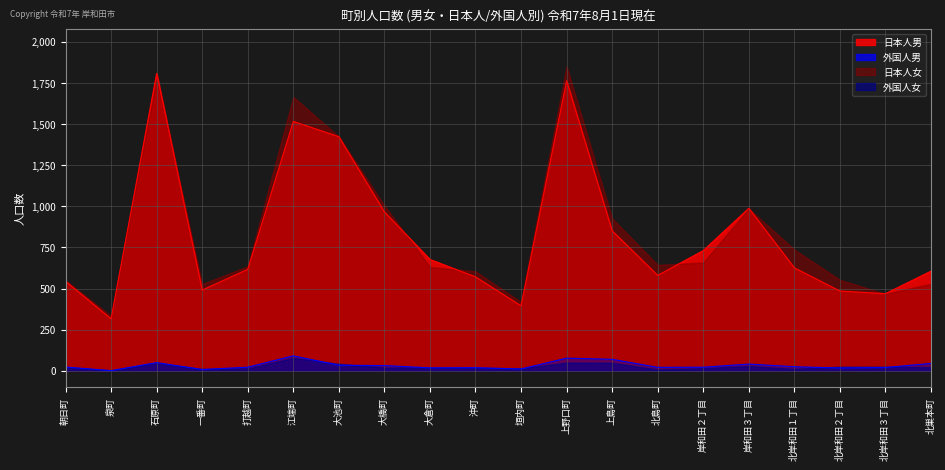

True or false: 日本人男 and 外国人男 cross at least once.

False